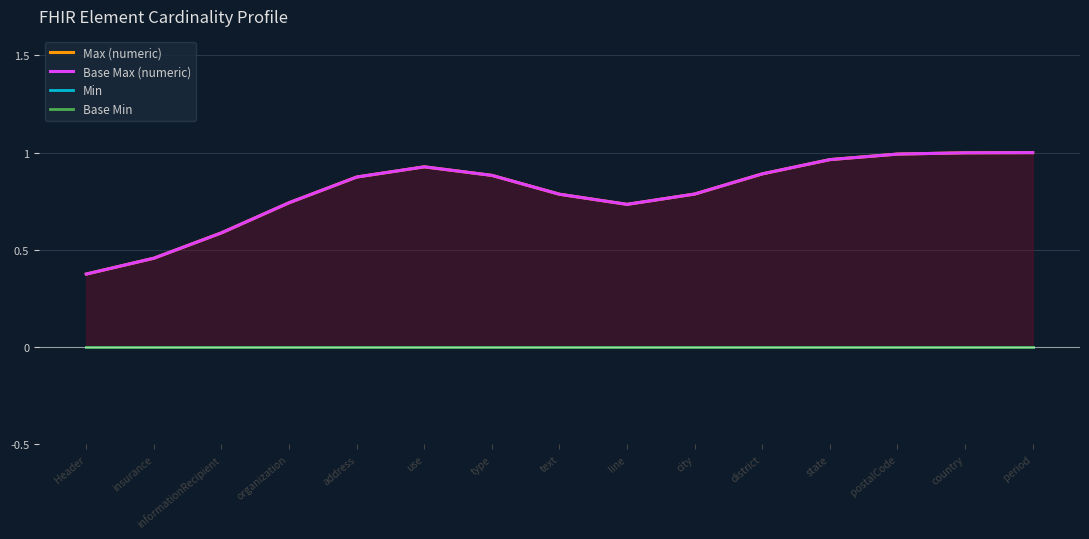

What is the spread (max minus min) of values at line?

0.7